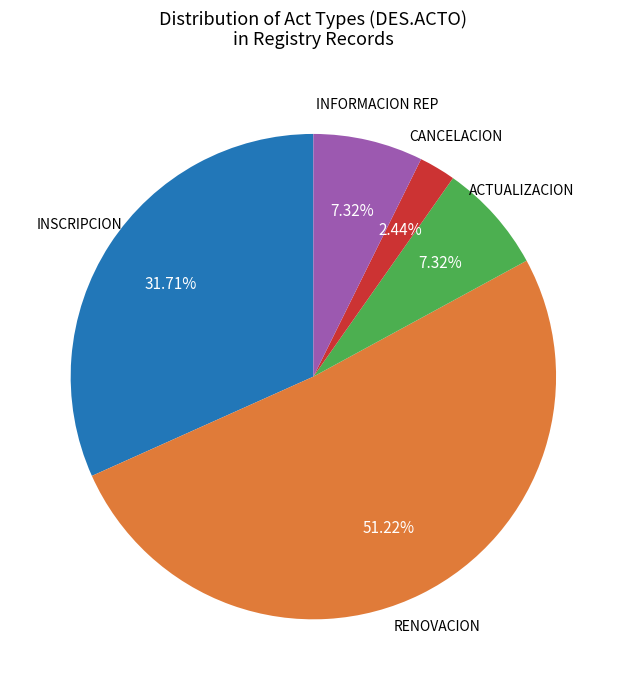

How many slices are in this pie chart?

5